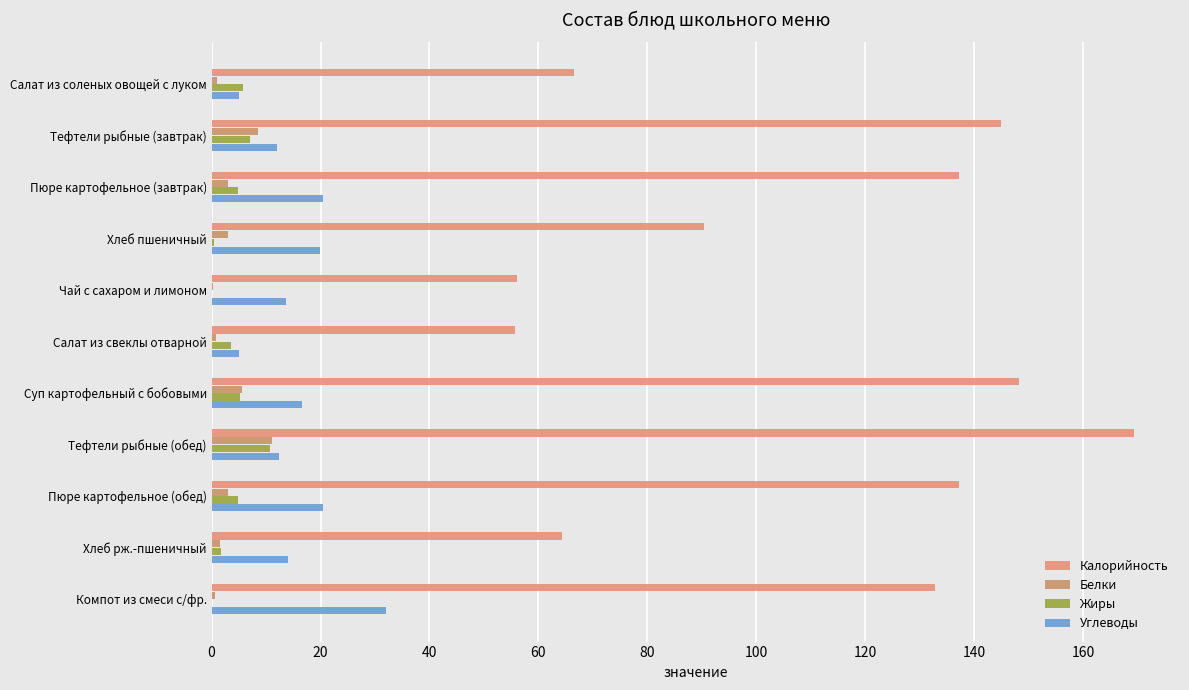

Rank the series by their maximum value, from lowest to highest.

Жиры, Белки, Углеводы, Калорийность